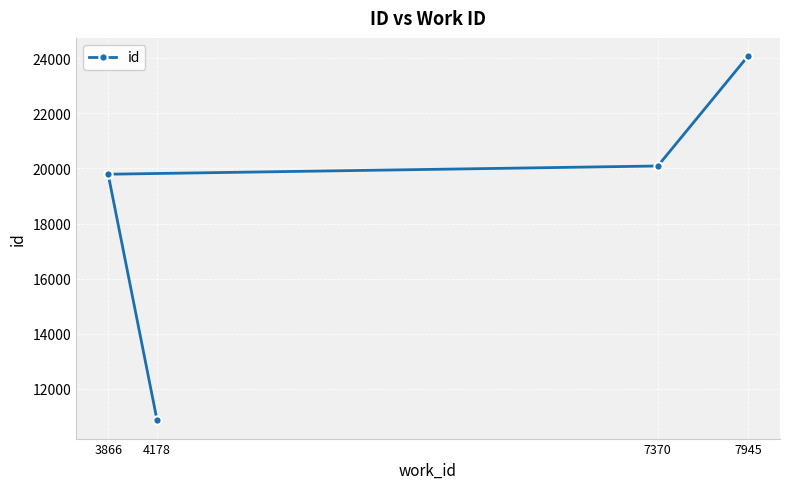

What value does the data have at 3866?

19792